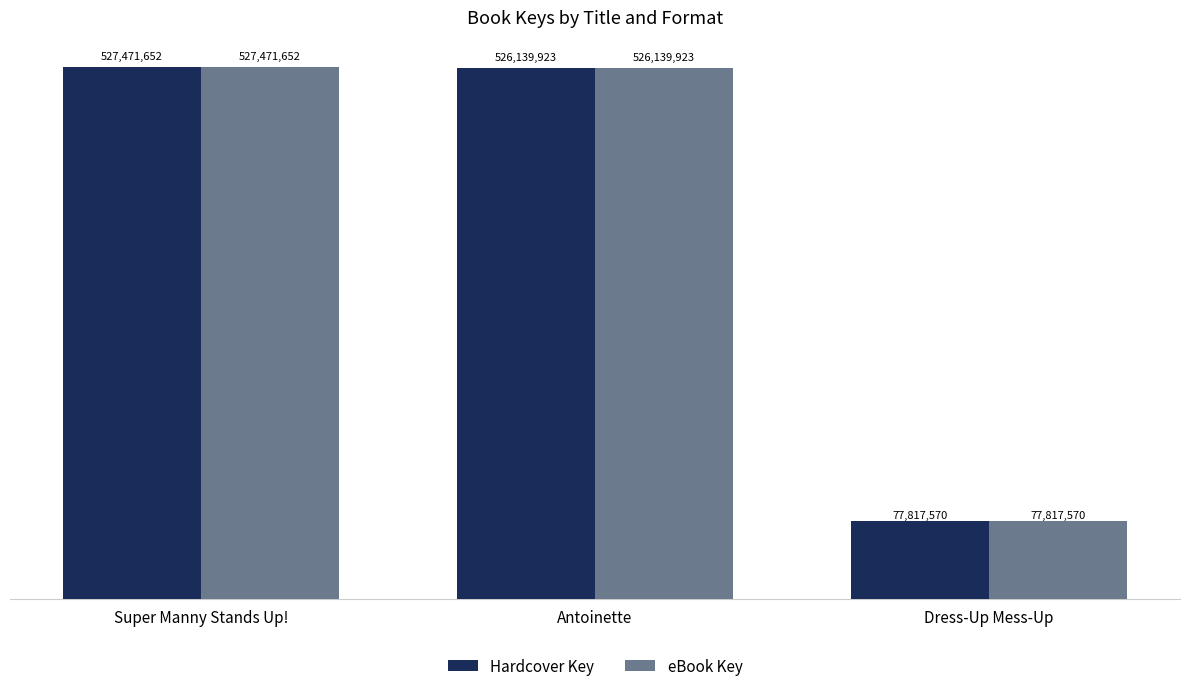

Reading left to right, transcribe all the data shown in this chart.

Hardcover Key: 527471652	526139923	77817570
eBook Key: 527471652	526139923	77817570